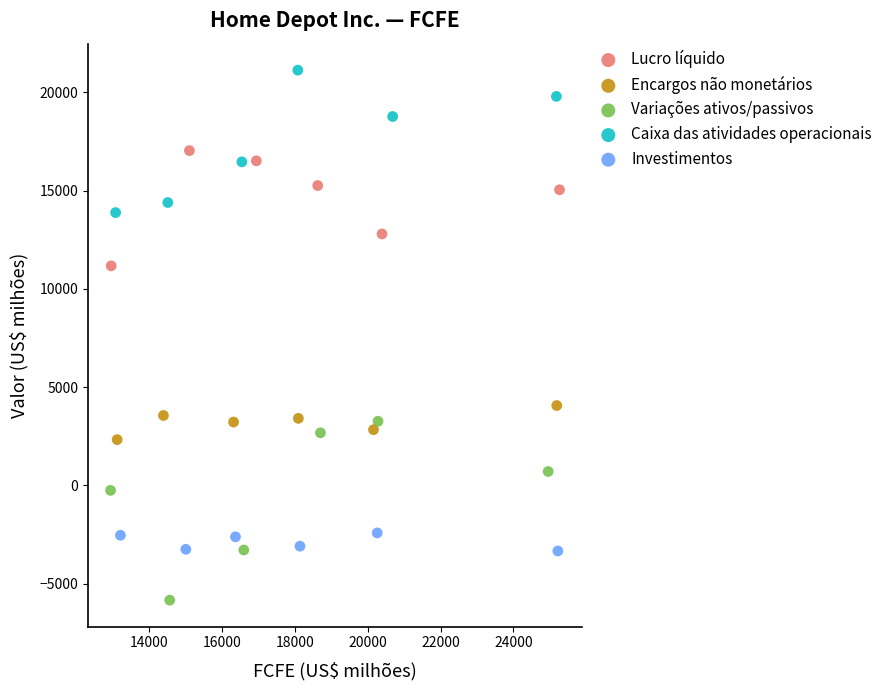

Which series contains the lowest Y value?

Variações ativos/passivos